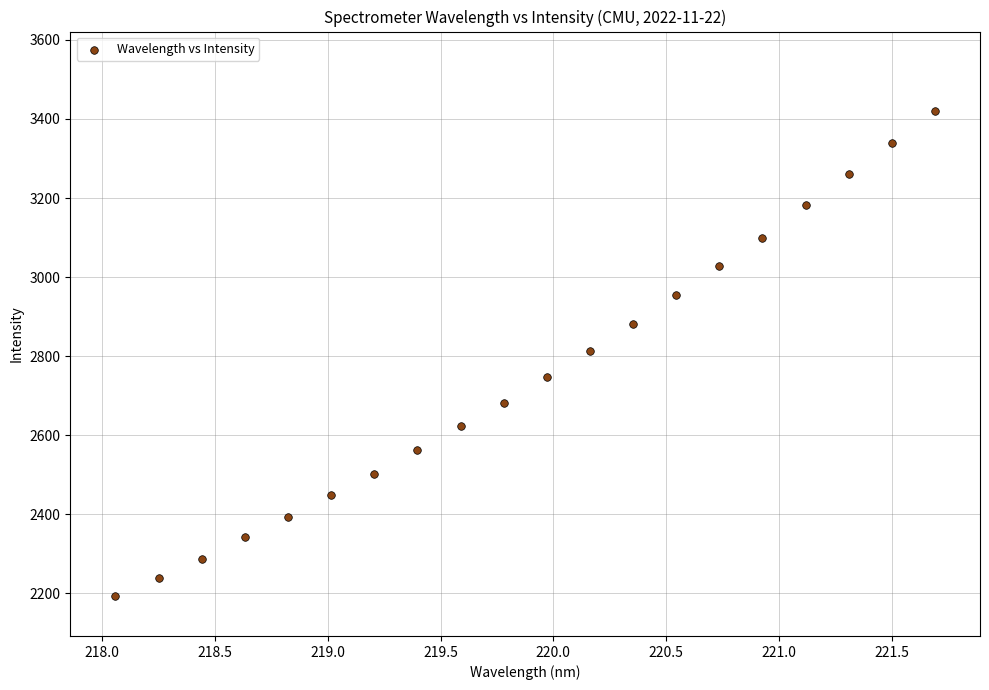

What is the range of Y values (max minus min)?

1229.6